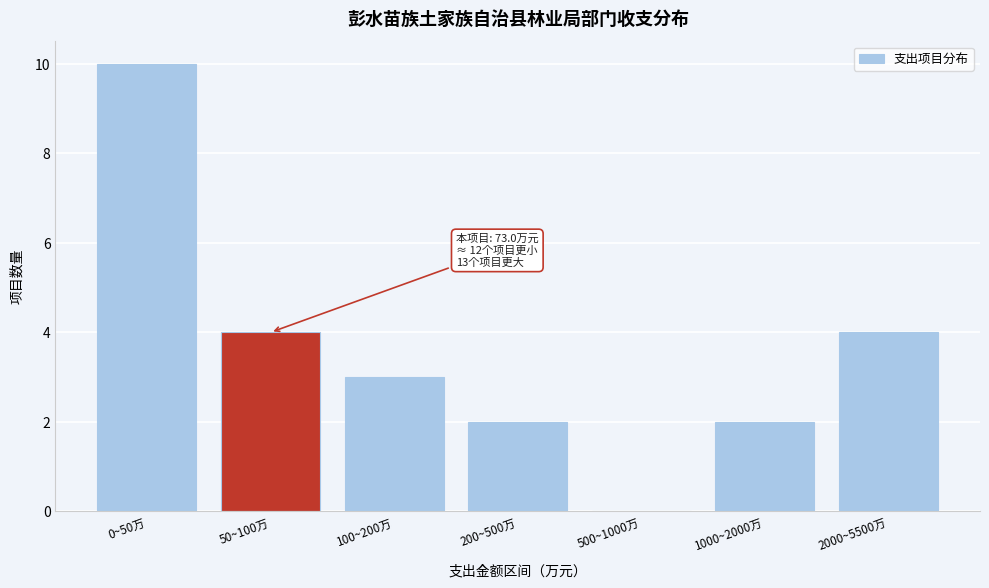

Reading left to right, transcribe all the data shown in this chart.

0~50万=10	50~100万=4	100~200万=3	200~500万=2	500~1000万=0	1000~2000万=2	2000~5500万=4